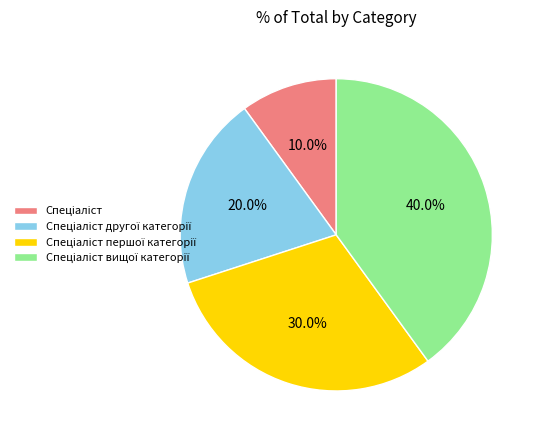

Is there any slice that represents more than half of the pie?

No